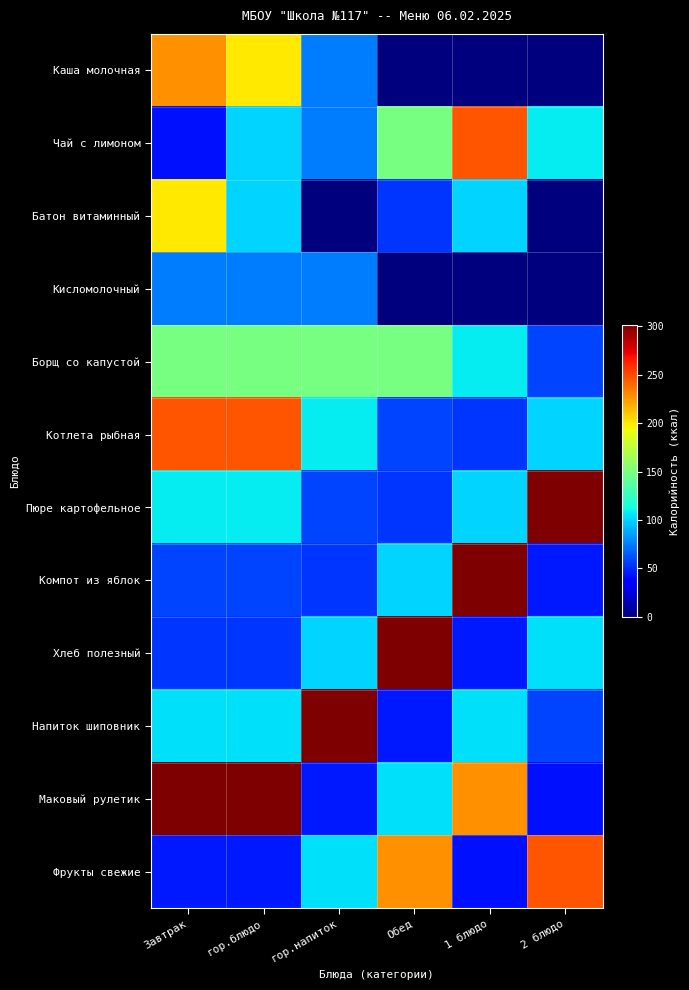

Which series has the largest total across all categories?

Маковый рулетик